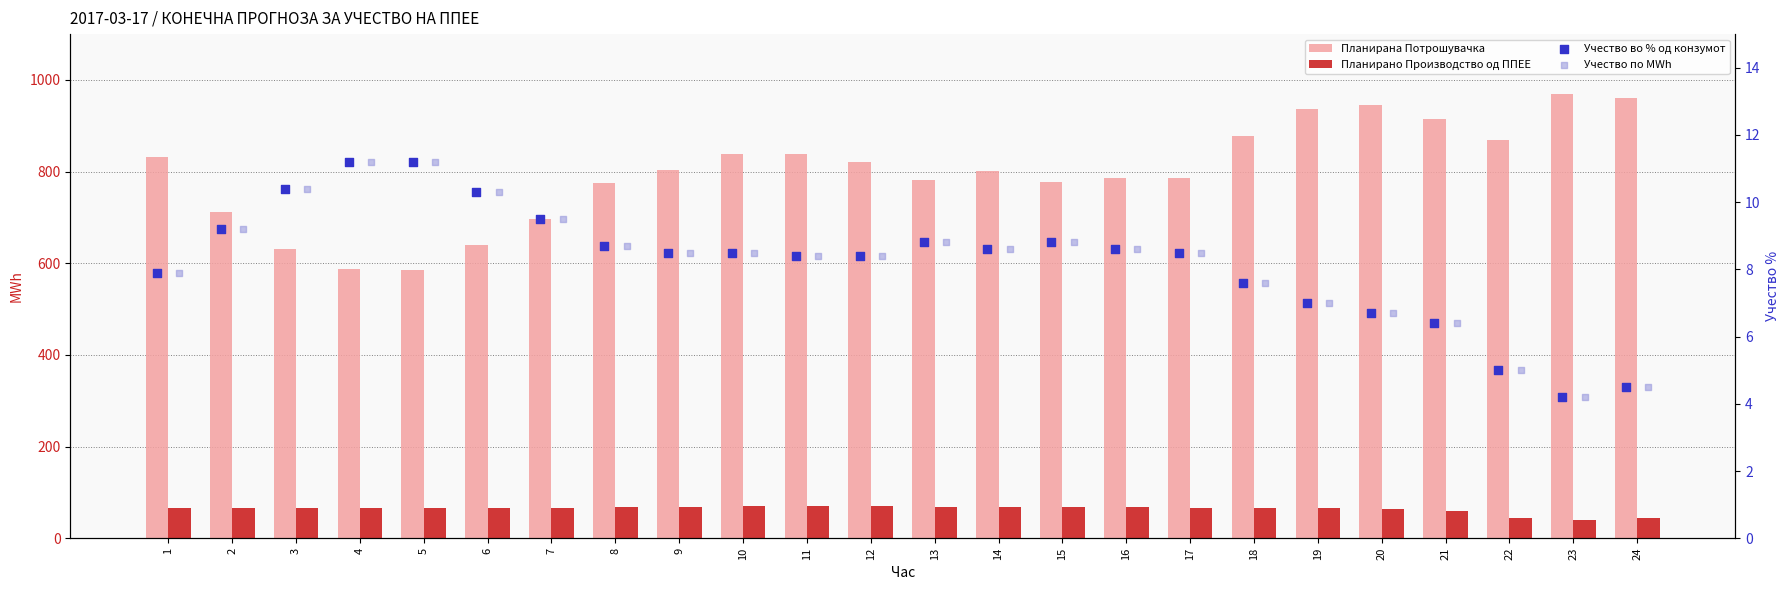

Which series has the largest total across all categories?

Планирана Потрошувачка